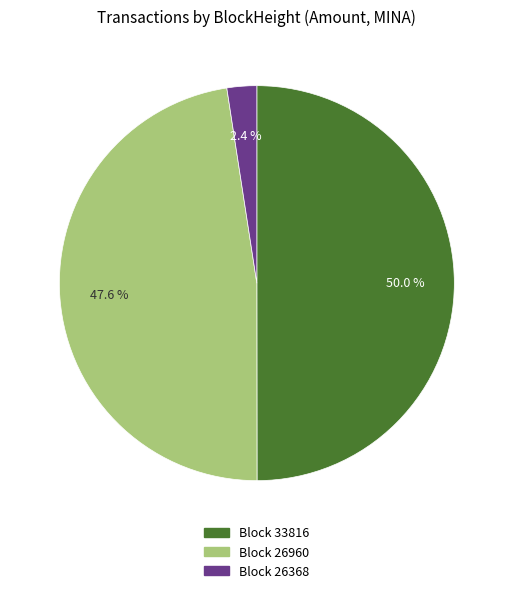

What percentage do Block 26960 and Block 33816 together represent?

97.6%